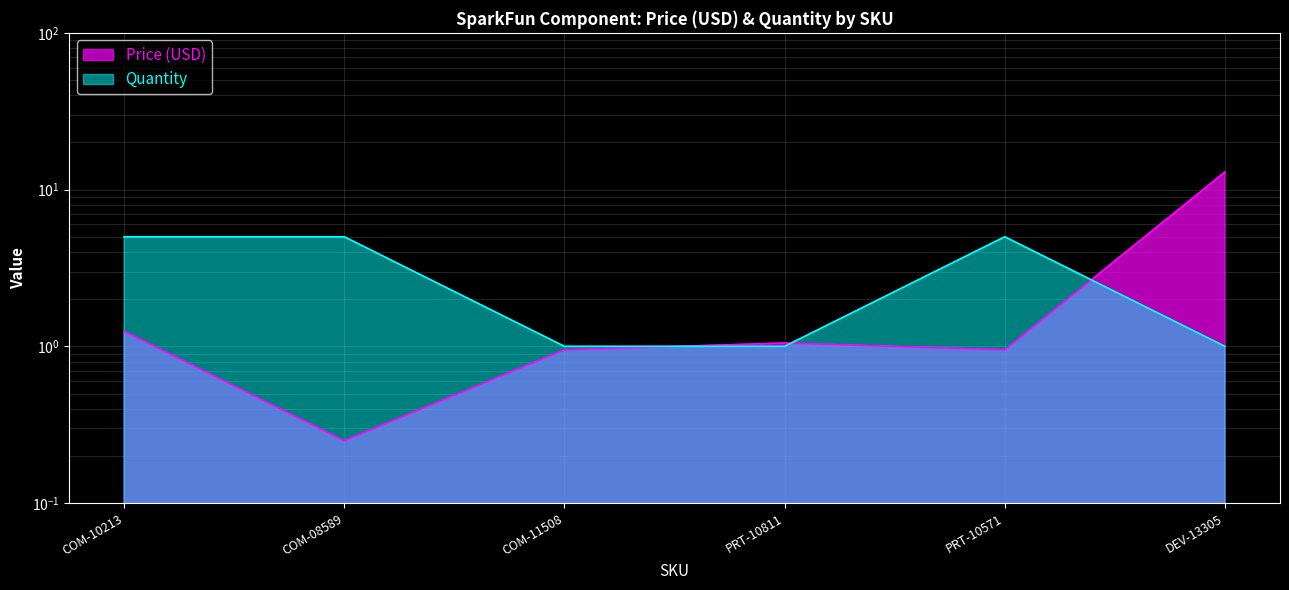

At which label does Price (USD) first exceed 1?

COM-10213